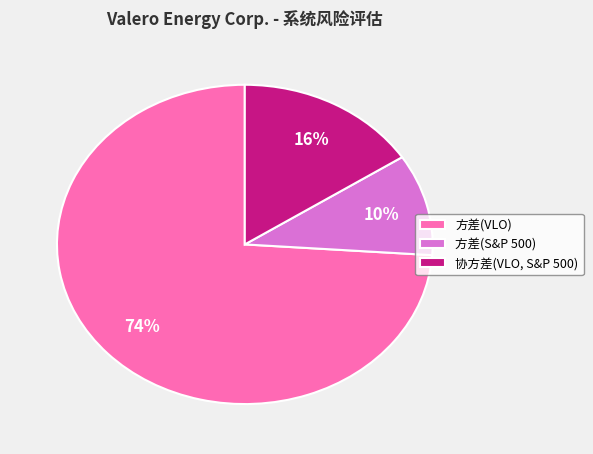

How many slices are in this pie chart?

3